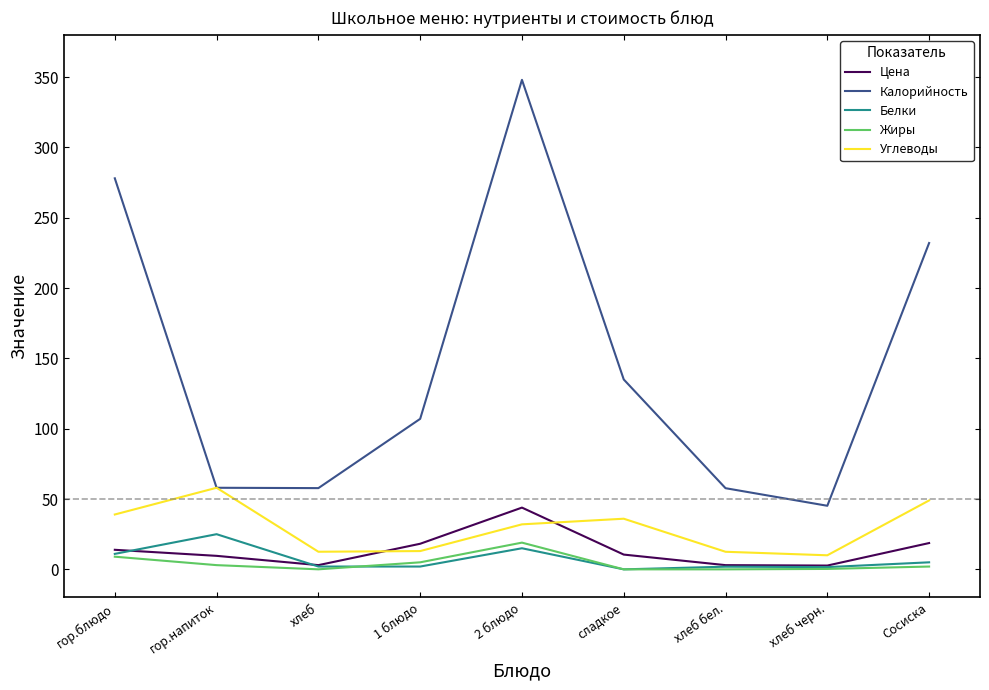

In Жиры, how many points are higher than both neighbors (excluding endpoints)?

1